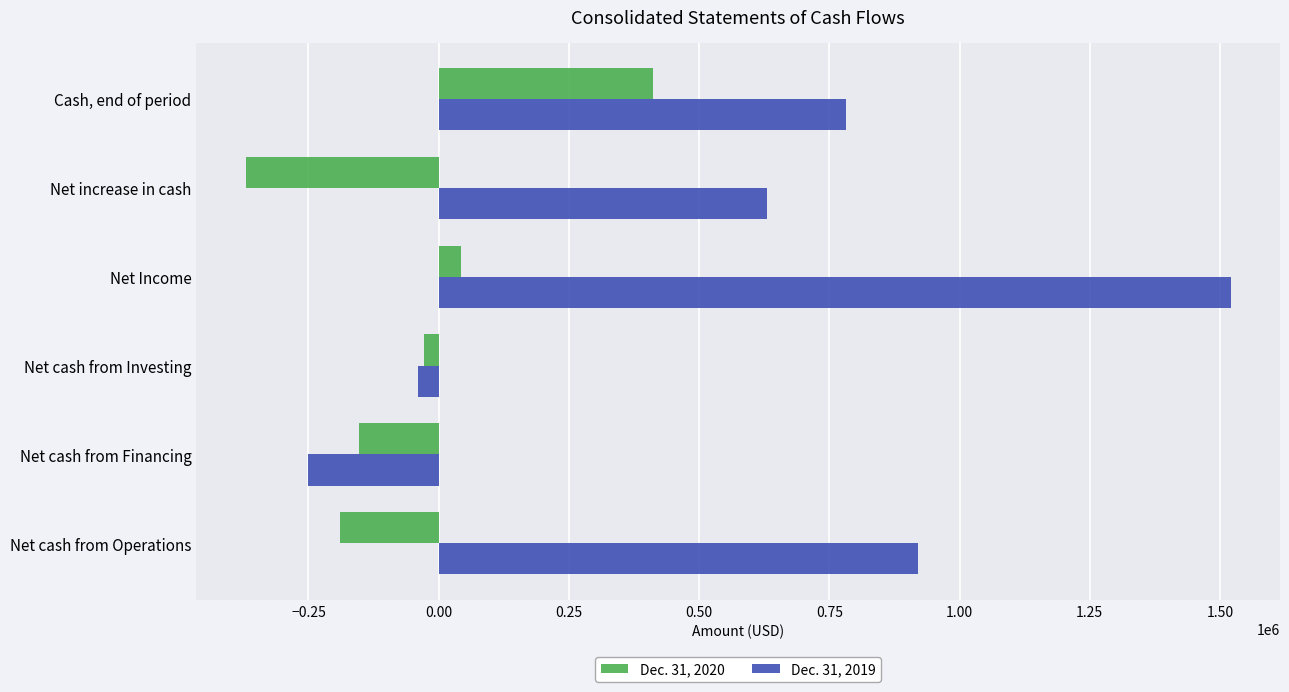

Which series changed the most between Net cash from Financing and Net Income?

Dec. 31, 2019